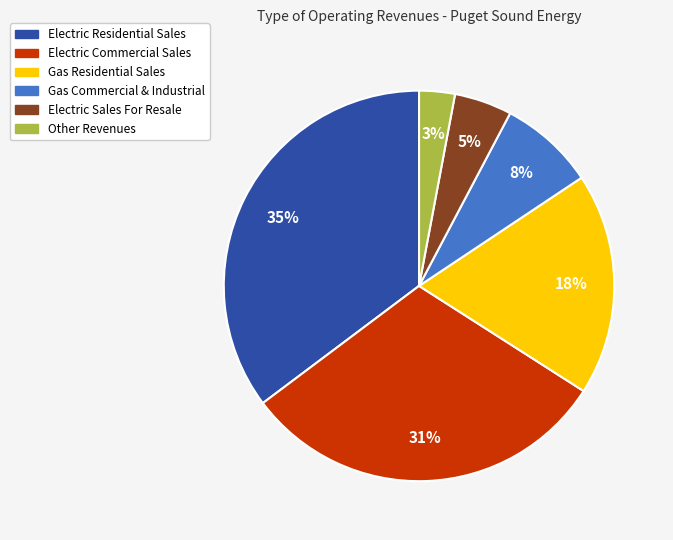

True or false: Gas Commercial & Industrial accounts for 1% of the total.

False